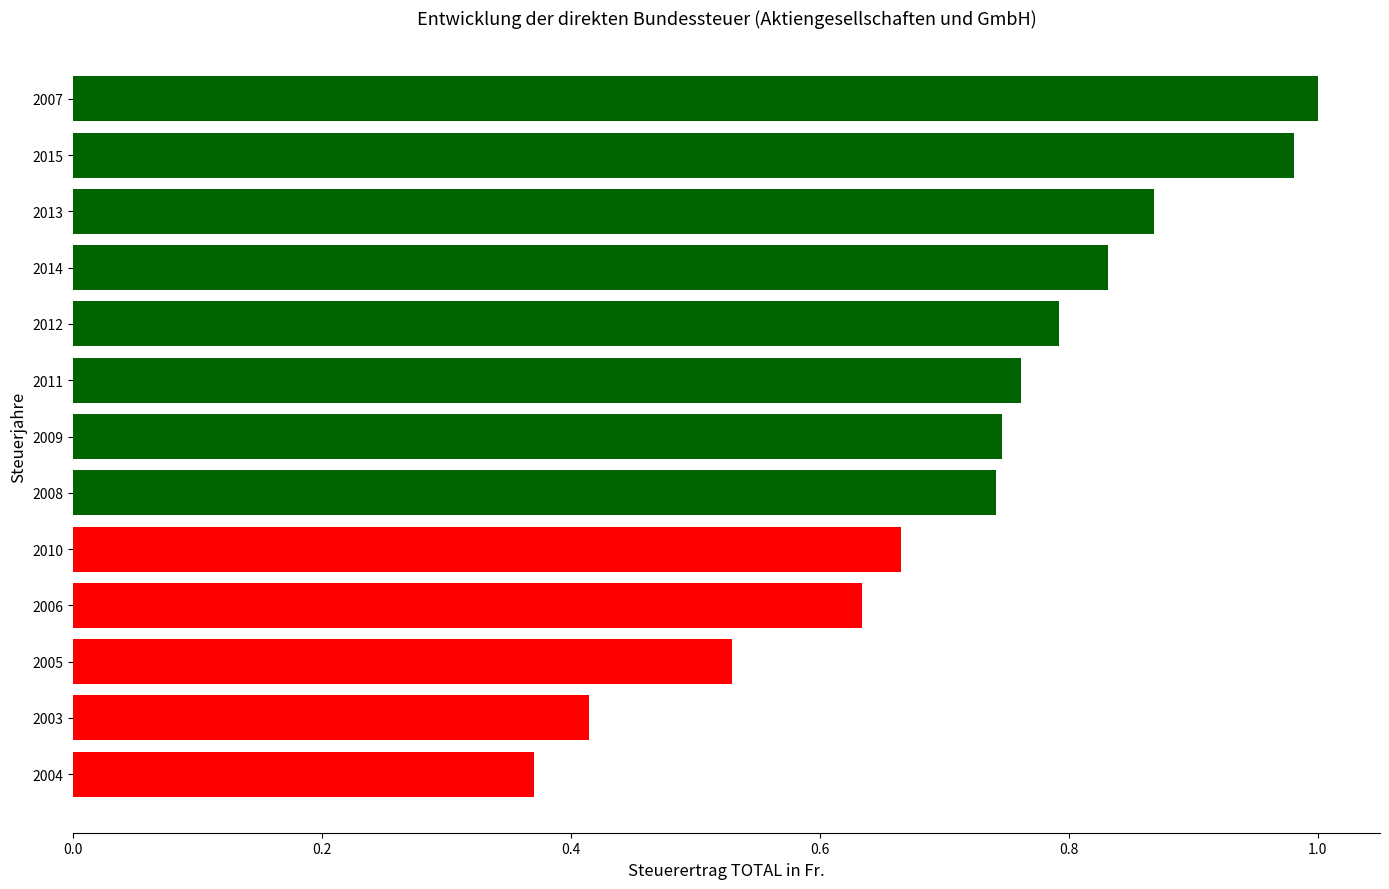

Where is the data nearest to the value 0?

2004